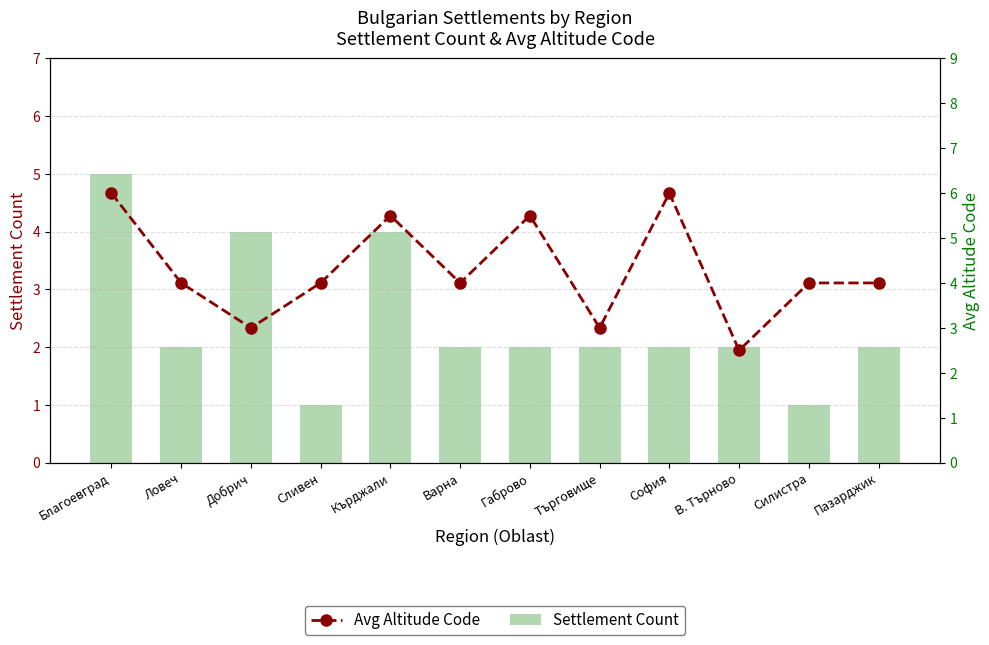

What is the difference between the second highest and minimum values in the Settlement Count series?

3.0